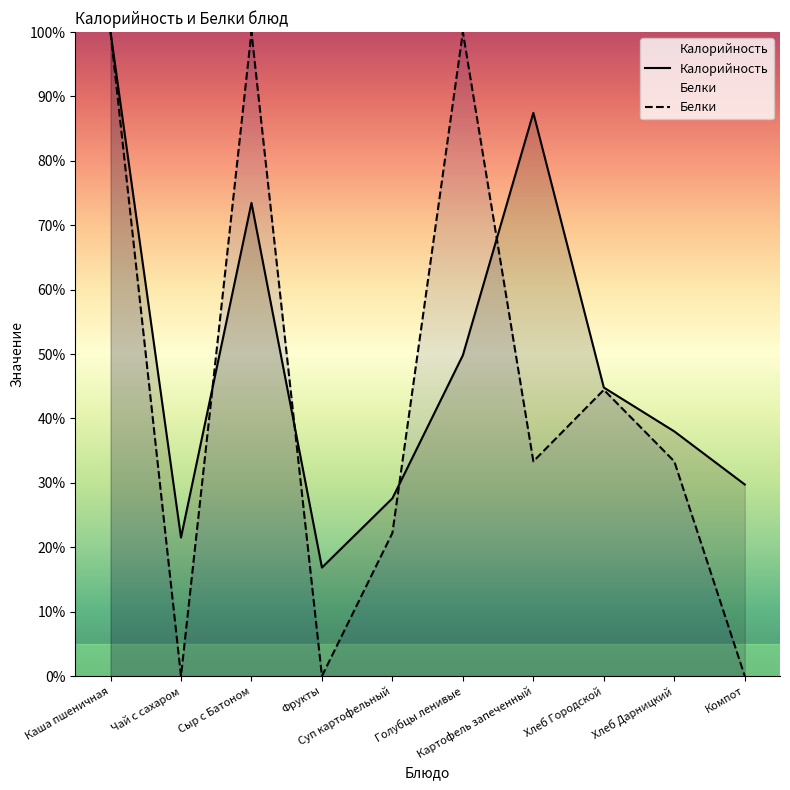

What is the sum of all Белки values?

433.3